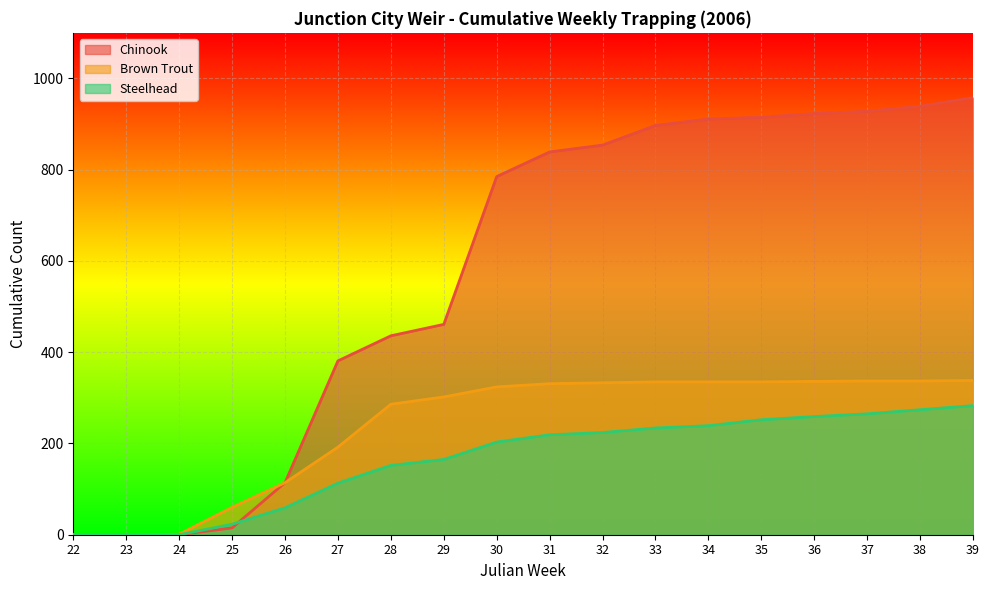

The value of Steelhead at 24 is 0. True or false?

True